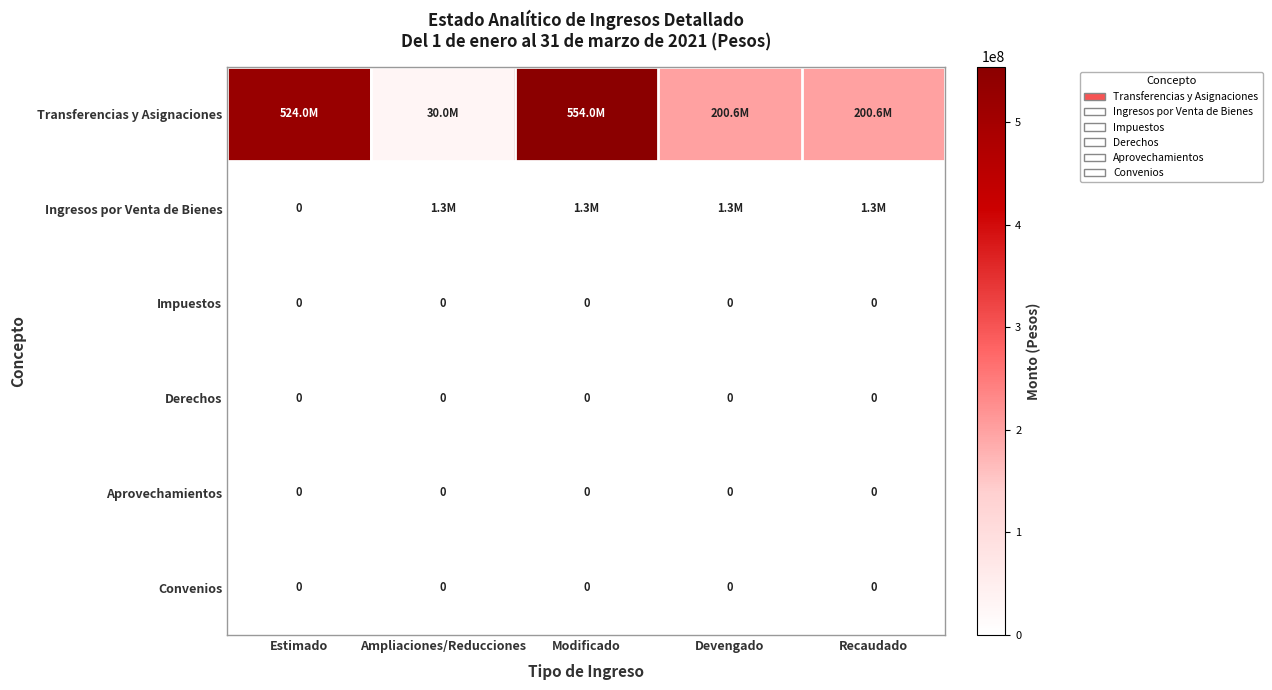

The Impuestos series shows 0 at Devengado. True or false?

True